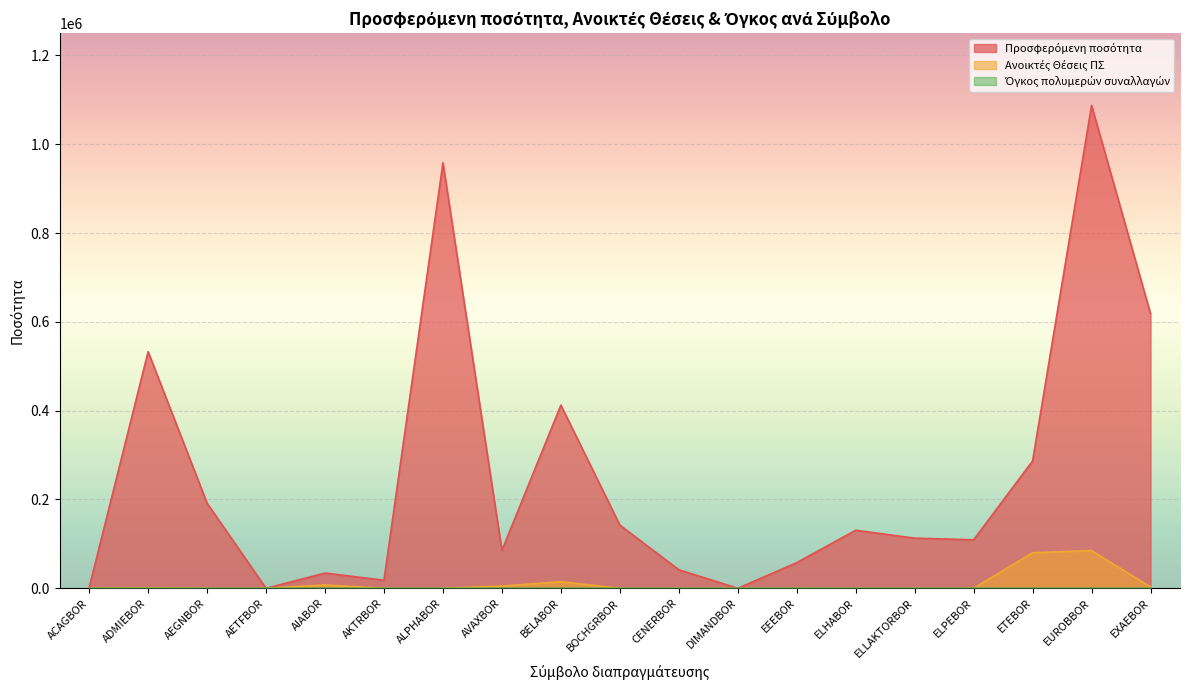

Which series has the largest range (max minus min)?

Προσφερόμενη ποσότητα